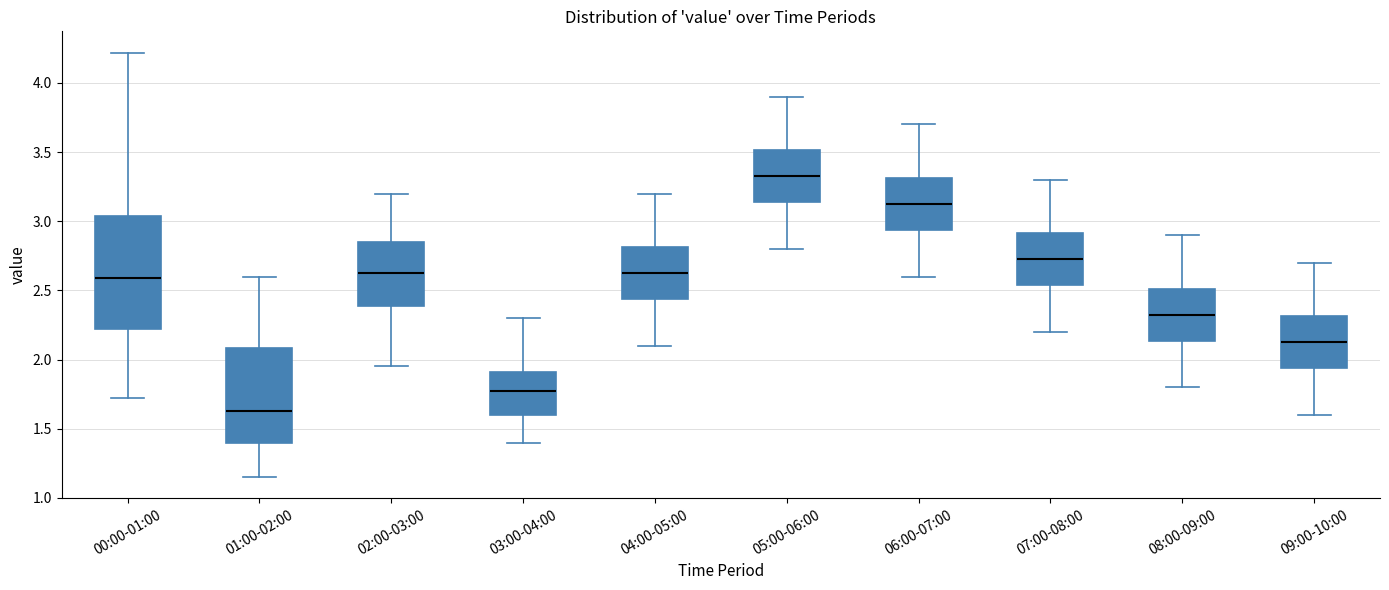

Comparing the boxes themselves (not the whiskers), which one is the tallest?

00:00-01:00